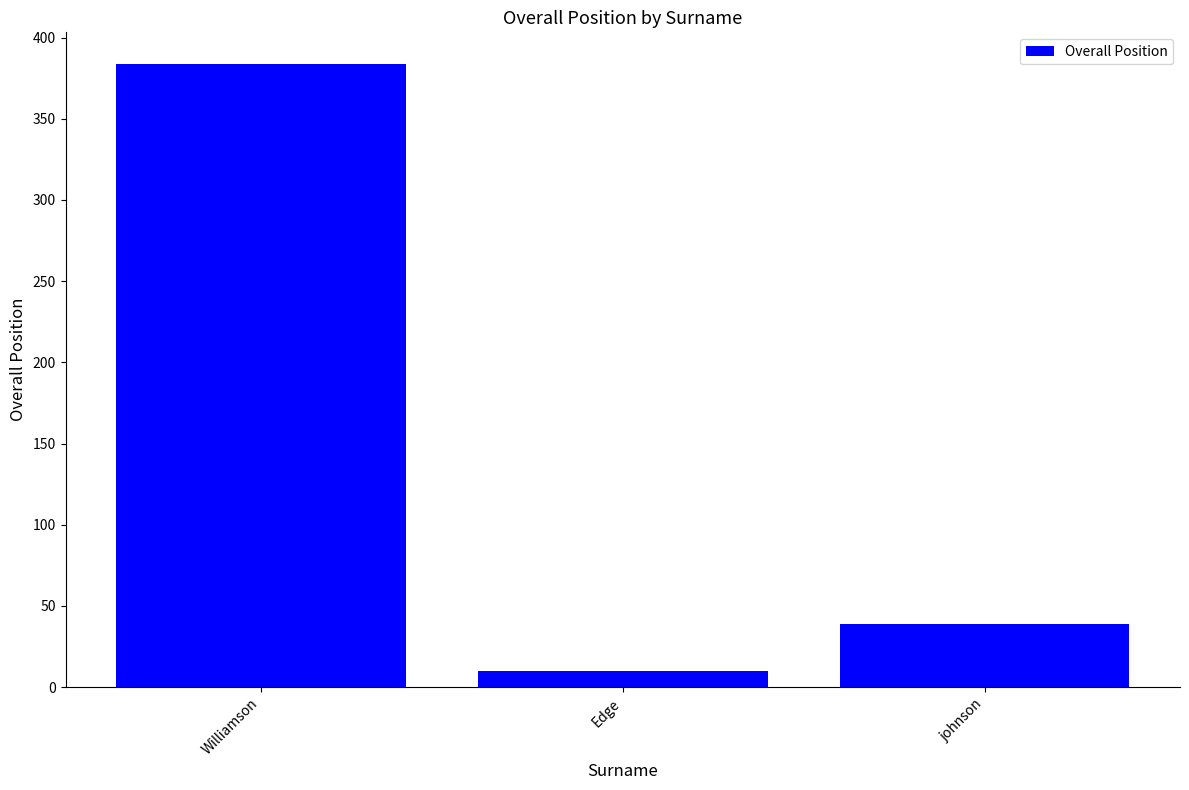

Read the value at Williamson, to the nearest 5.

385